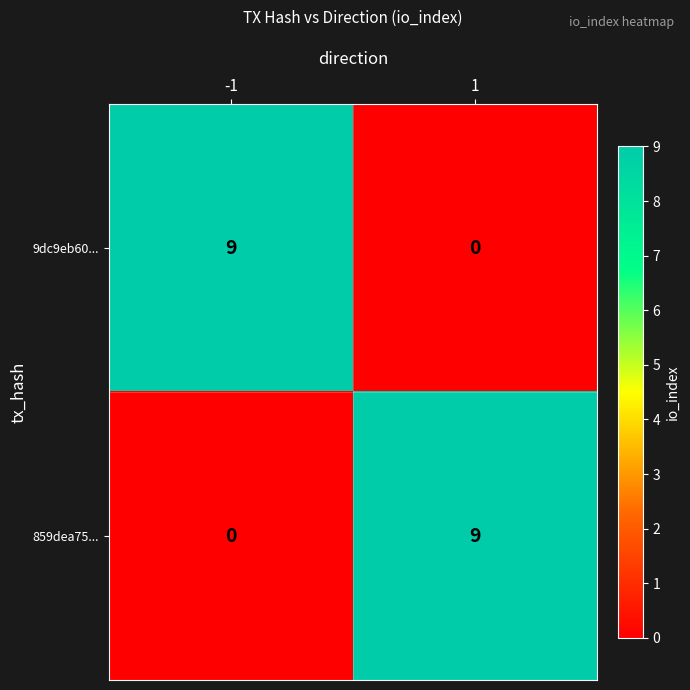

How many categories are shown in the chart?

2